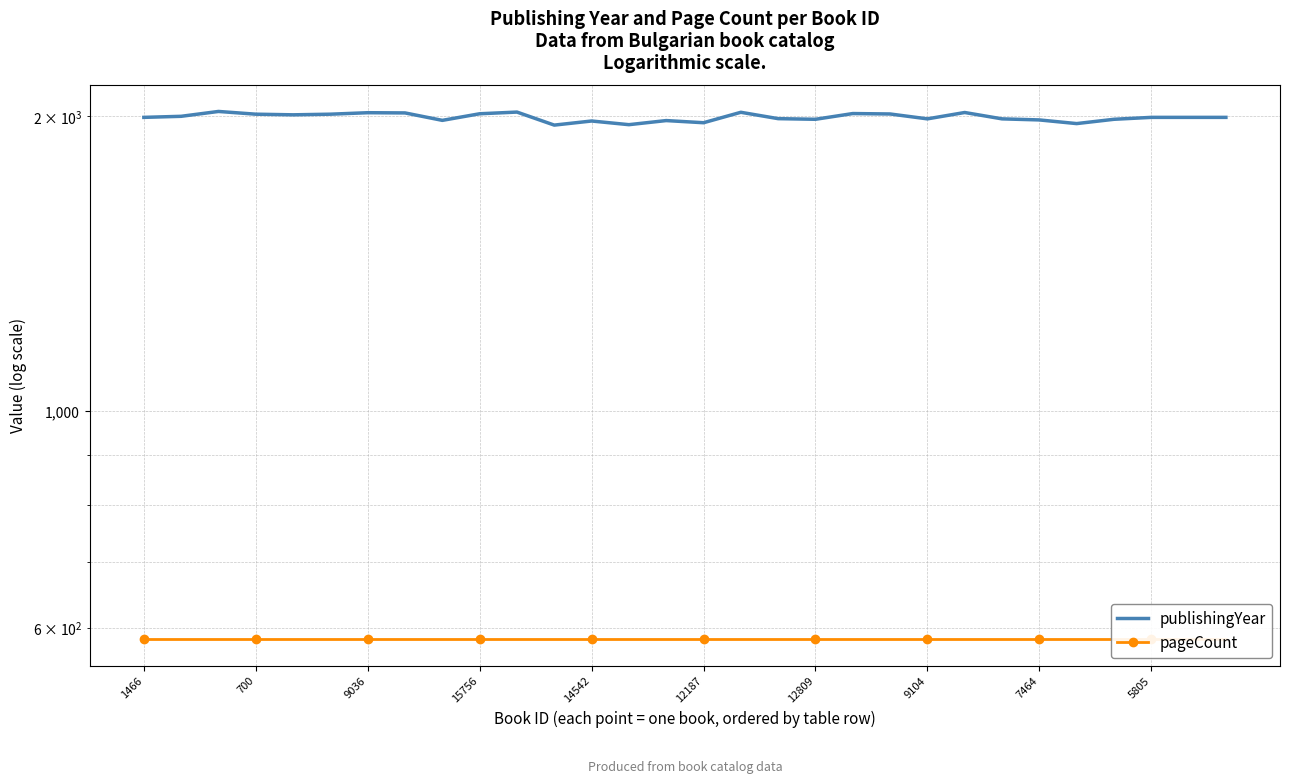

Which category has the highest value across all series?

9036